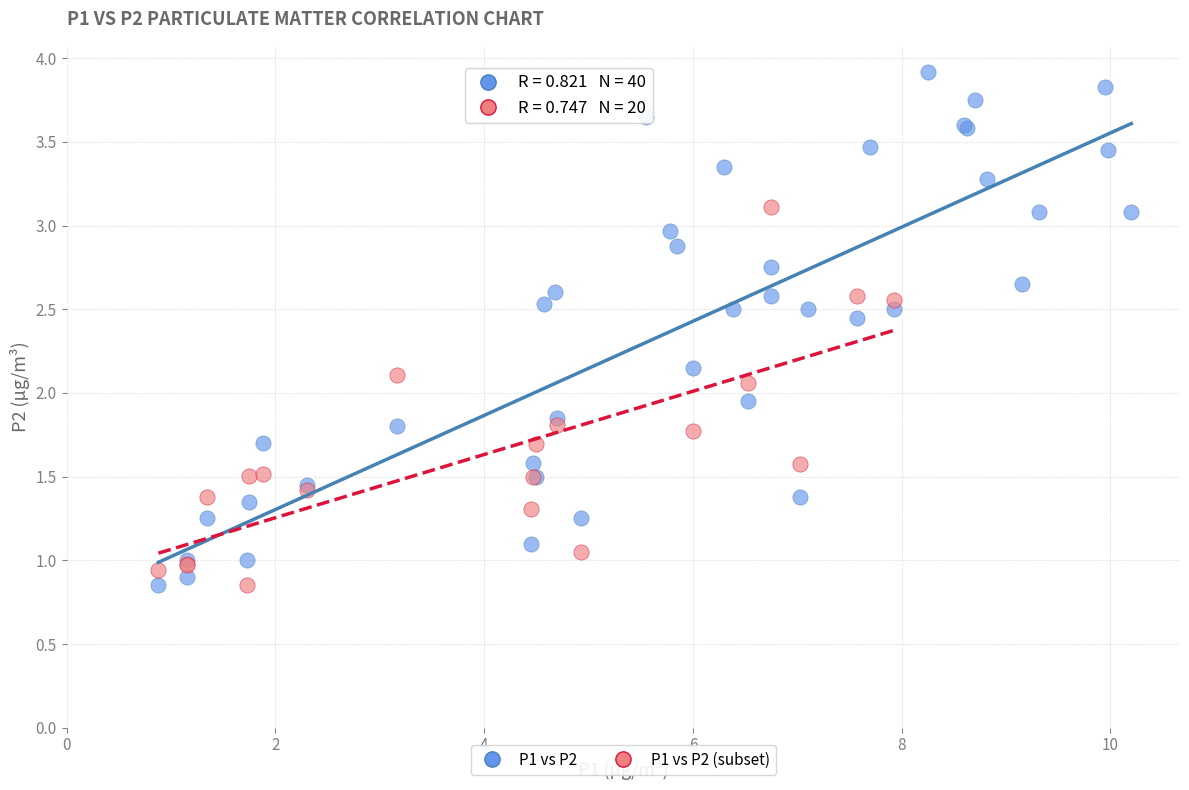

Which series has the widest spread of Y values?

P1 vs P2